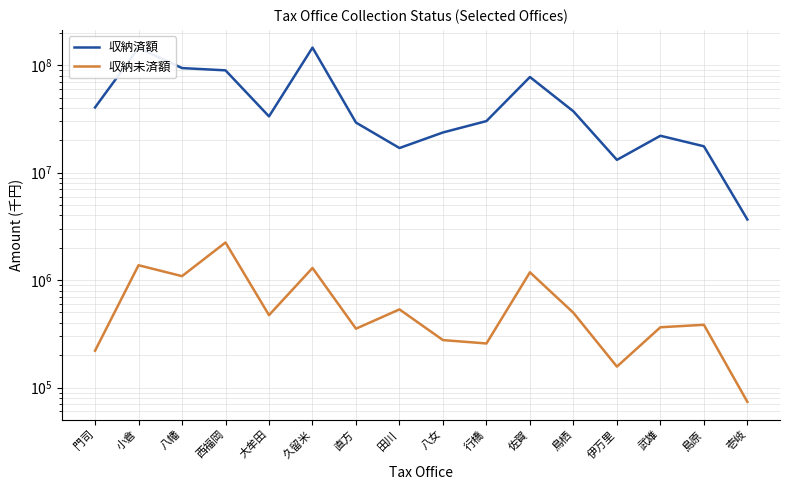

What are all the series names shown in the legend?

収納済額, 収納未済額